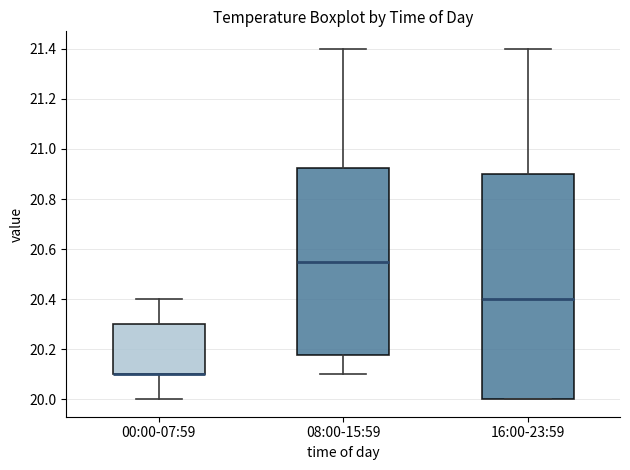

Which box is the tallest, from its lower edge to its upper edge?

16:00-23:59